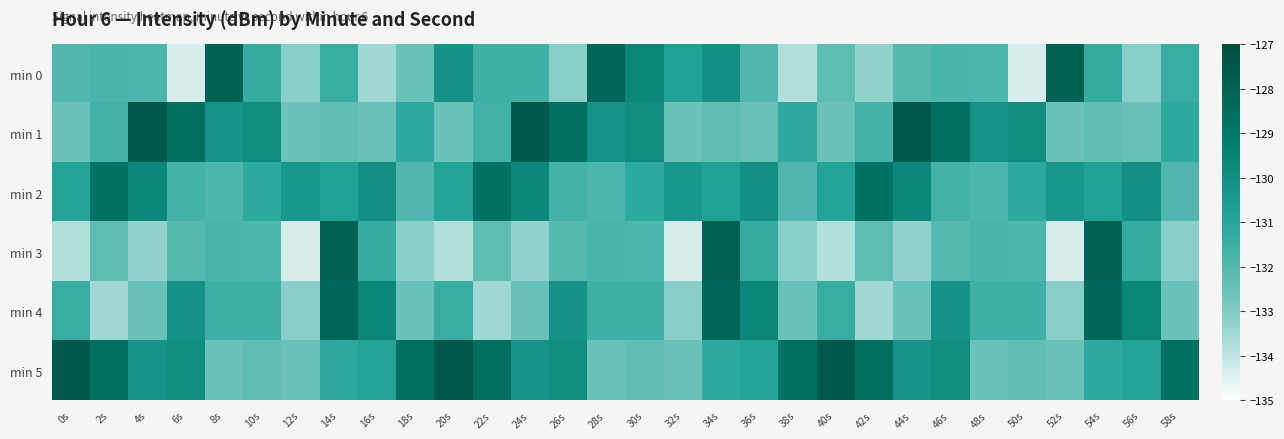

How many data points does each series have?

30